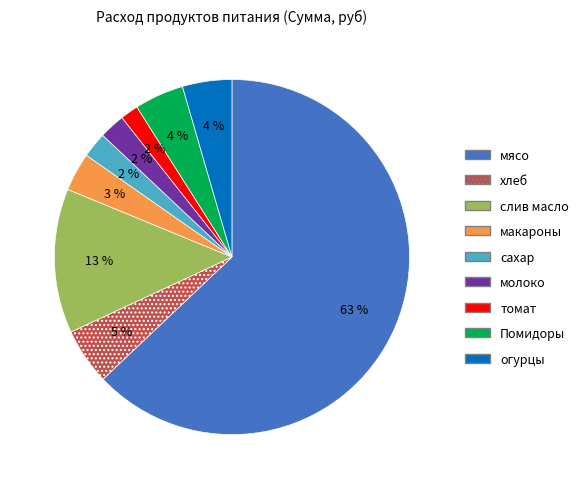

Which has a higher value, хлеб or мясо?

мясо